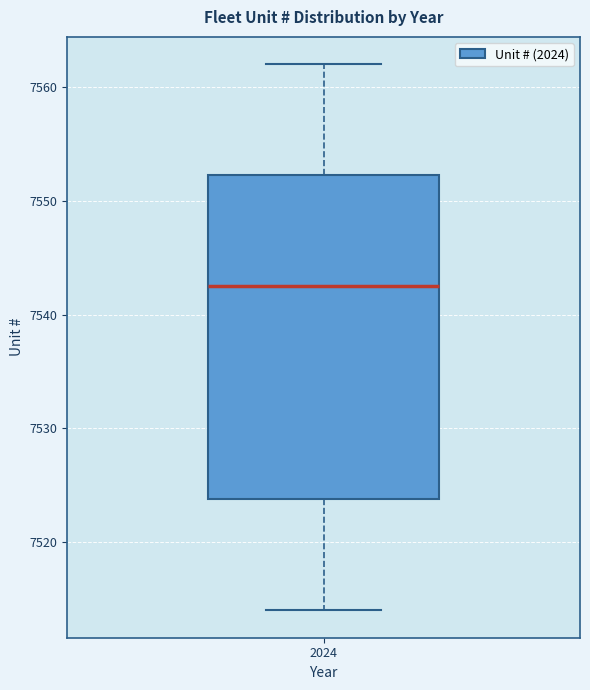

Read this box plot against the y-axis: the position of the median line, the range covered by the box, and the ends of both whiskers. The values are not printed on the chart, so give them approximately, as read against the axis.

median 7543, box 7524 to 7552, whiskers 7514 to 7562